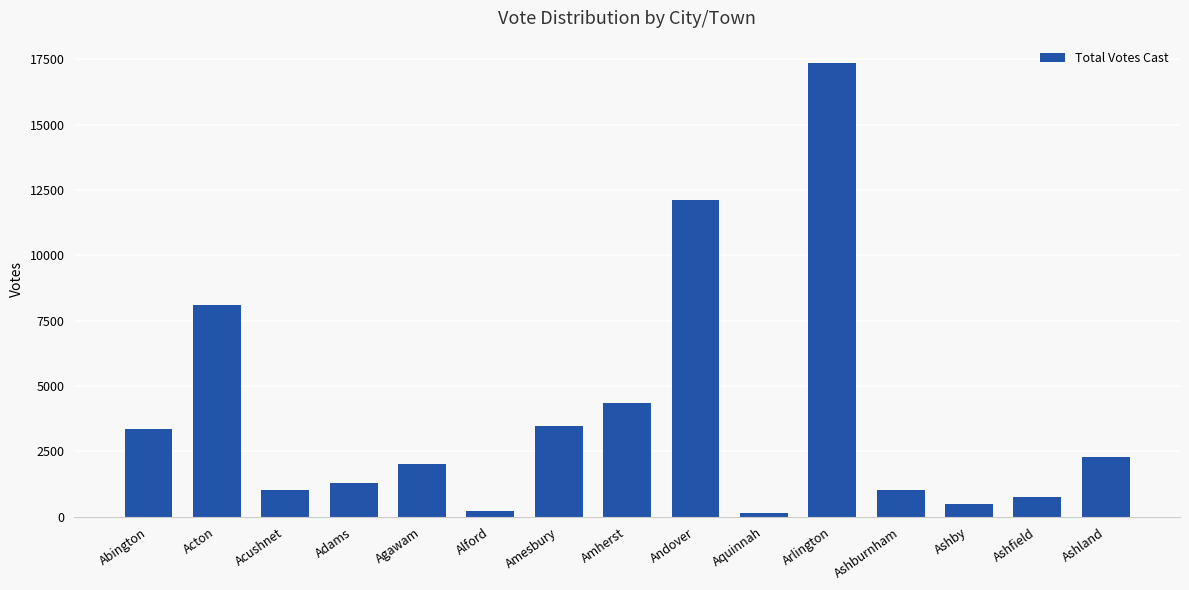

How many bars are there in total?

15